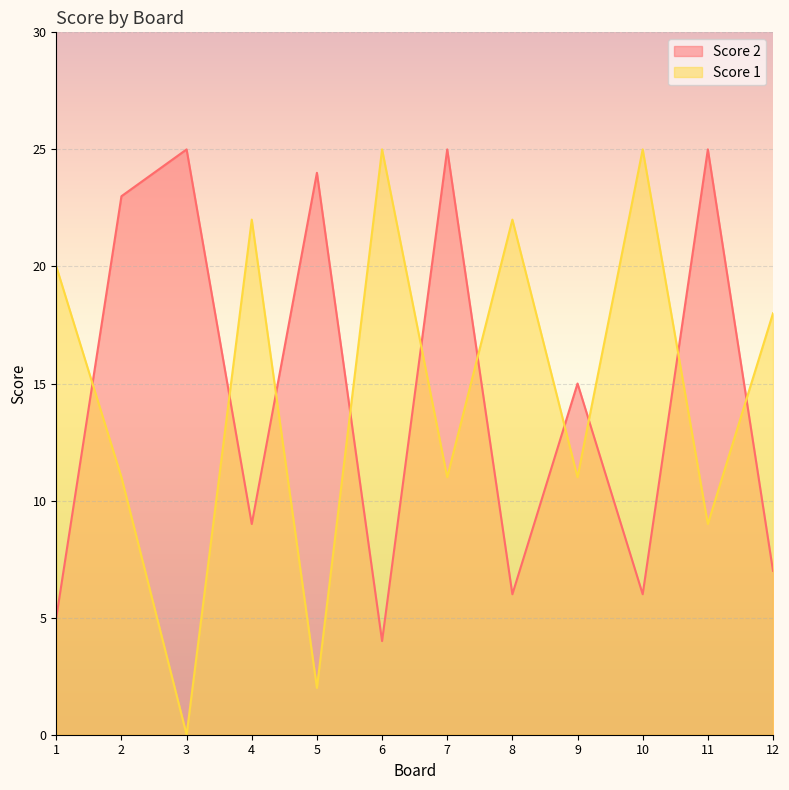

What is the value of the Score 2 point at the 6th from the left?

4